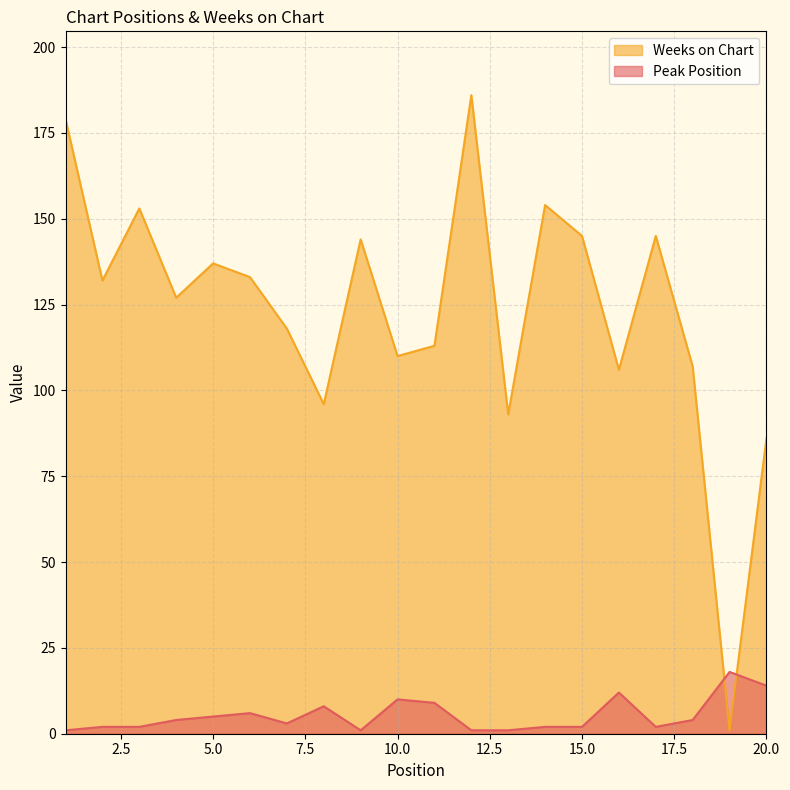

Count the number of data series in this chart.

2